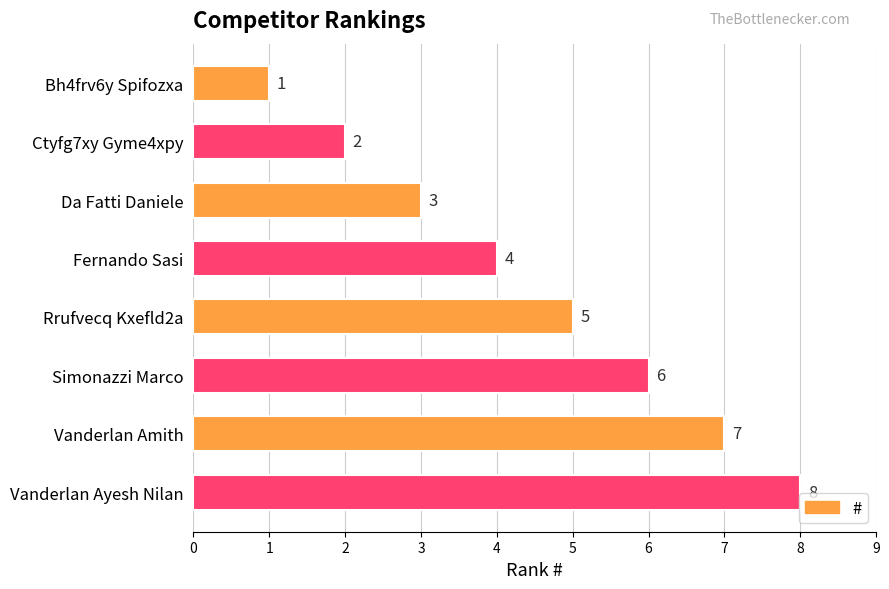

Rank the categories by value from highest to lowest.

Vanderlan Ayesh Nilan, Vanderlan Amith, Simonazzi Marco, Rrufvecq Kxefld2a, Fernando Sasi, Da Fatti Daniele, Ctyfg7xy Gyme4xpy, Bh4frv6y Spifozxa